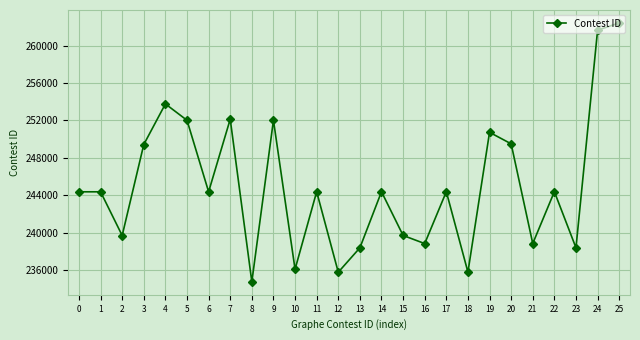

What is the smallest value displayed?

234751